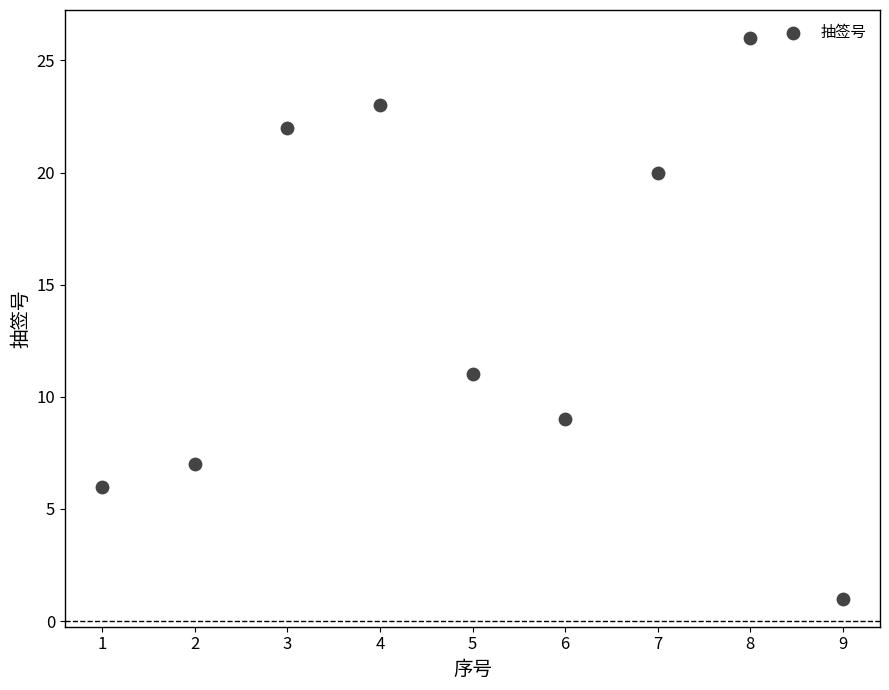

What is the range of Y values (max minus min)?

25